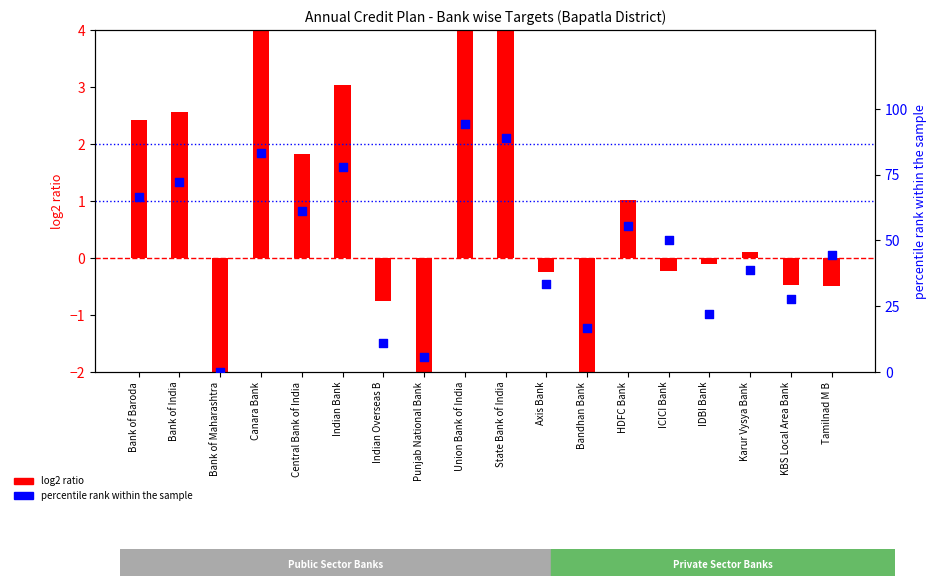

What are all the series names shown in the legend?

log2 ratio, percentile rank within the sample